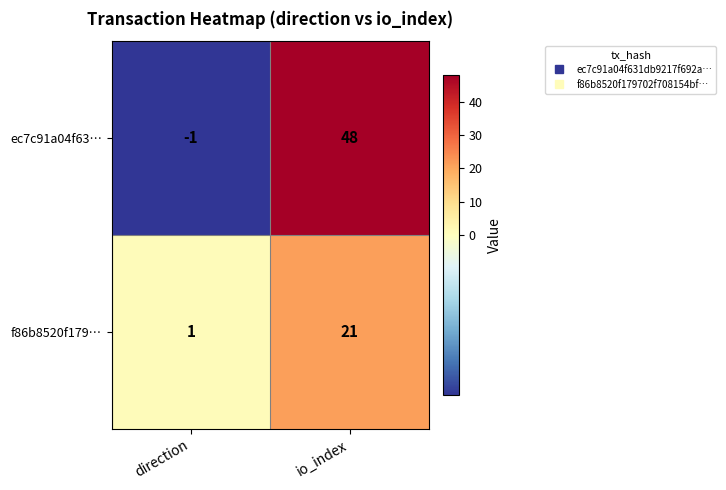

Is the value of ec7c91a04f63… at direction greater than the value of f86b8520f179… at io_index?

No